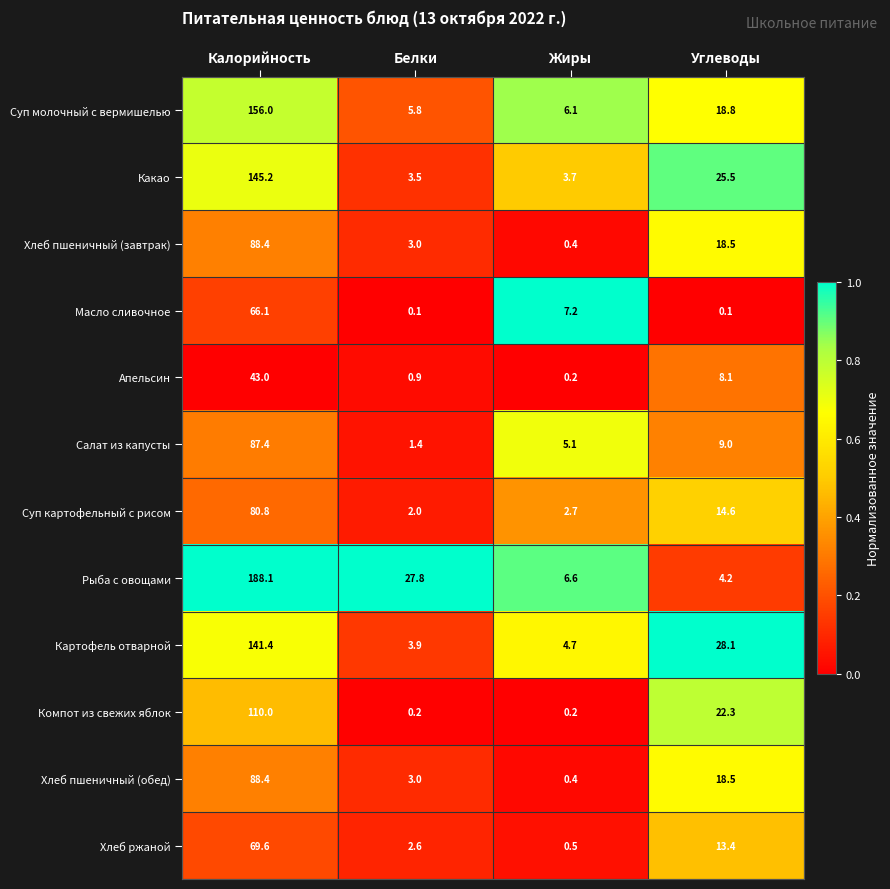

Which label corresponds to the largest value in the chart?

Калорийность